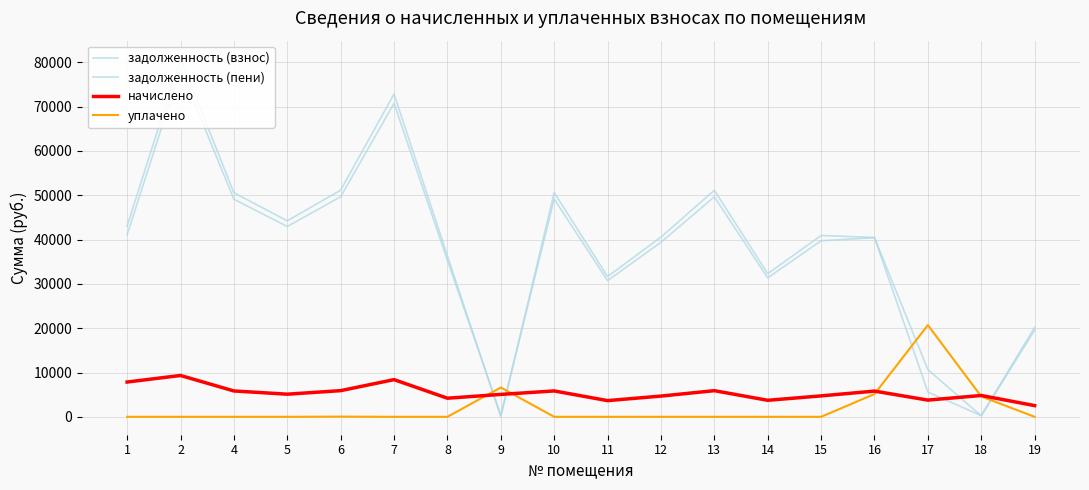

What is the spread (max minus min) of values at 5?

44230.4